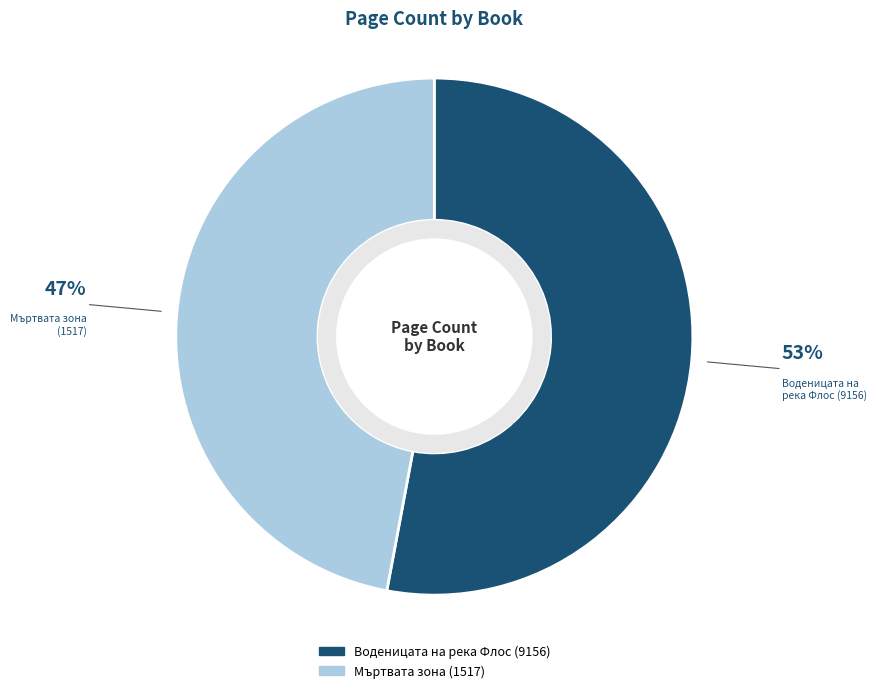

To the nearest percent, what is the difference between the Воденицата на река Флос (9156) and Мъртвата зона (1517) slice percentages?

6%